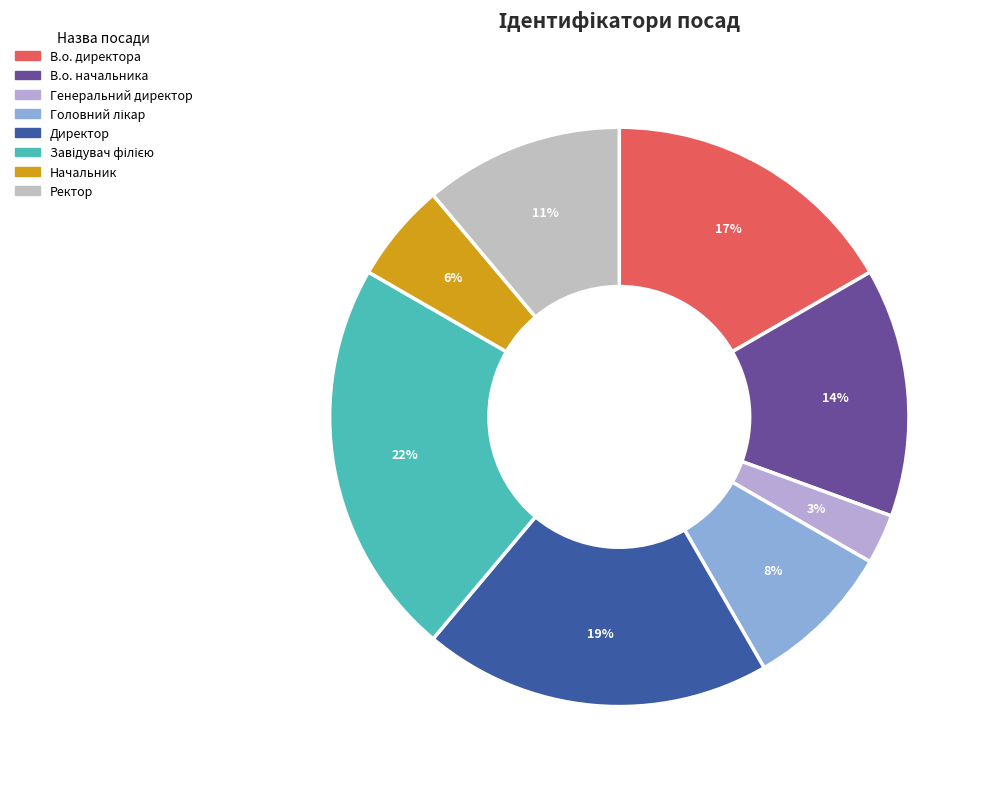

To the nearest percent, what is the difference between the largest and smallest slice percentages?

19%